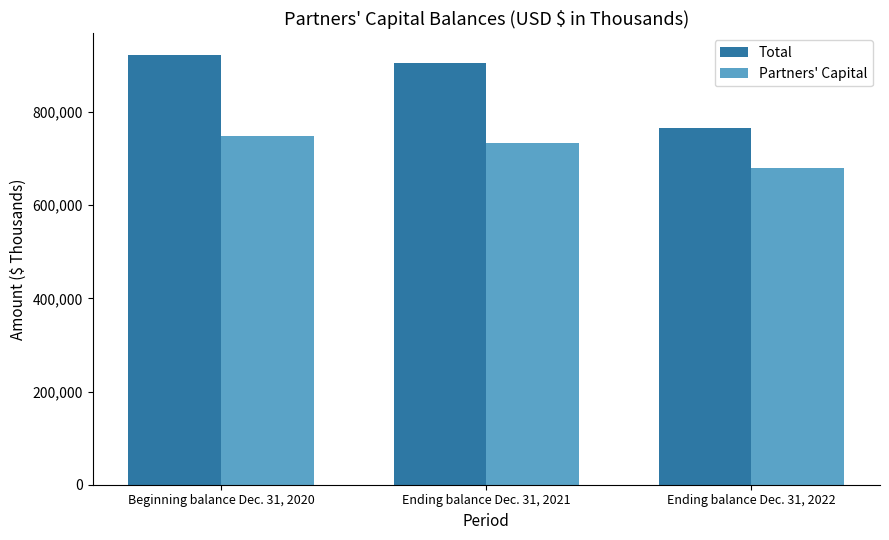

What is the spread (max minus min) of values at Beginning balance Dec. 31, 2020?

174425